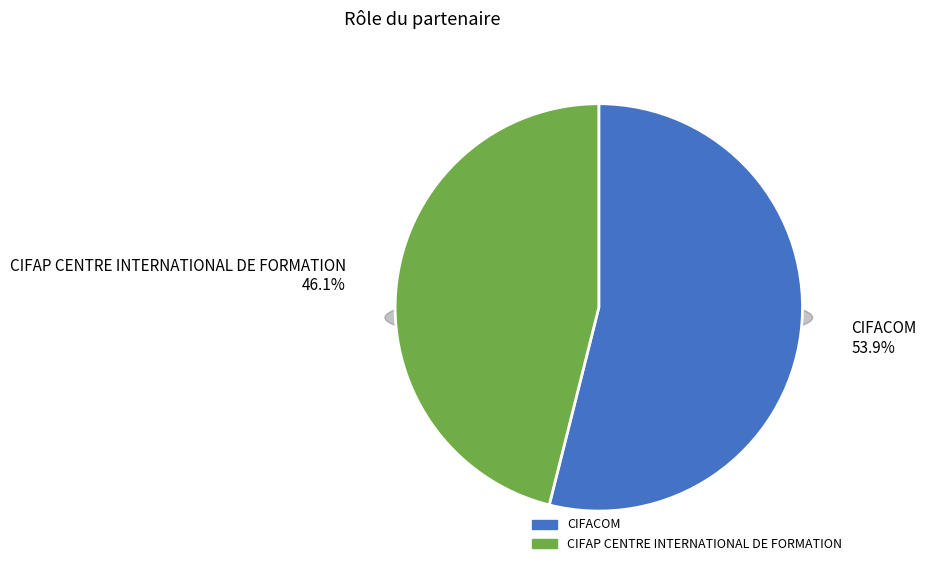

Count the number of slices in the pie.

2